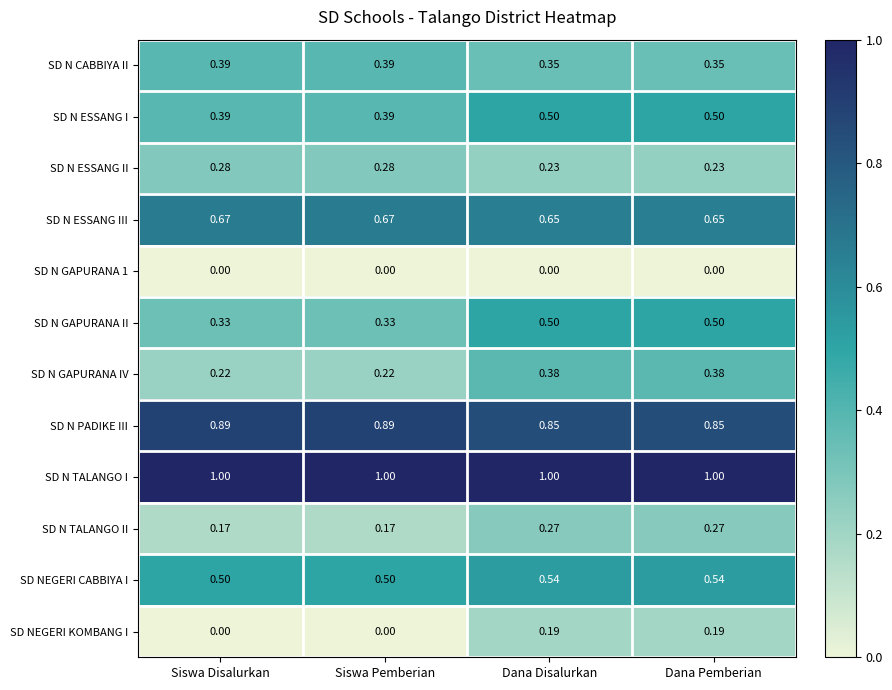

Which series has the largest range (max minus min)?

SD NEGERI KOMBANG I